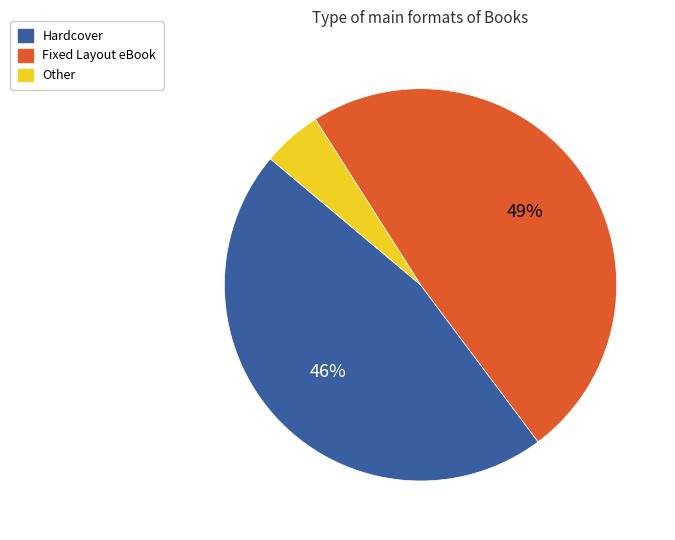

To the nearest percent, what is the difference between the largest and smallest slice percentages?

44%